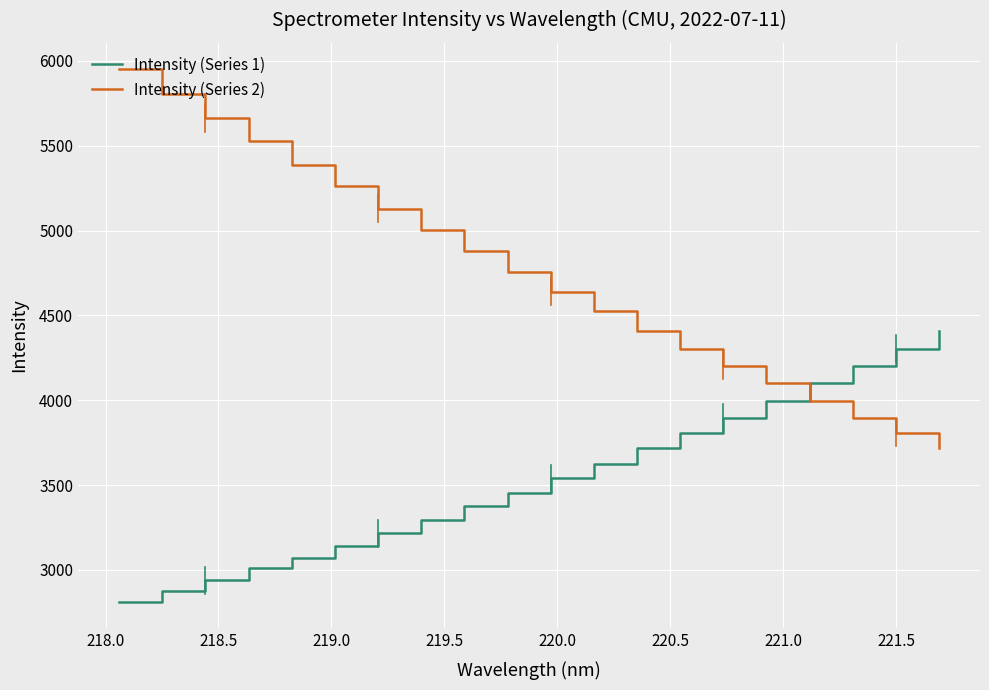

Which series has the largest range (max minus min)?

Intensity (Series 2)